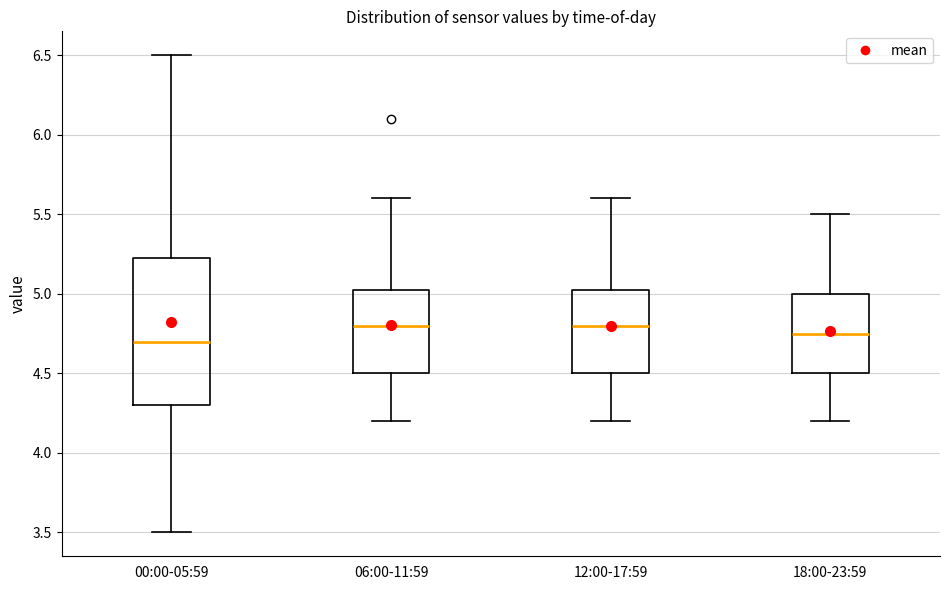

Reading left to right, transcribe this box plot: for each box, give where its median line is, the range the box spans, and where its two whiskers end, as read against the y-axis. The values are not printed on the chart, so give them approximately, as read against the axis.

00:00-05:59: median 4.70, box 4.30 to 5.25, whiskers 3.50 to 6.50
06:00-11:59: median 4.80, box 4.50 to 5.05, whiskers 4.20 to 5.60
12:00-17:59: median 4.80, box 4.50 to 5.05, whiskers 4.20 to 5.60
18:00-23:59: median 4.75, box 4.50 to 5.00, whiskers 4.20 to 5.50